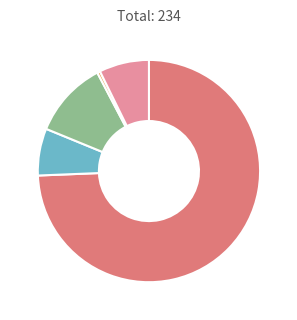

Is there a majority slice in this chart?

Yes